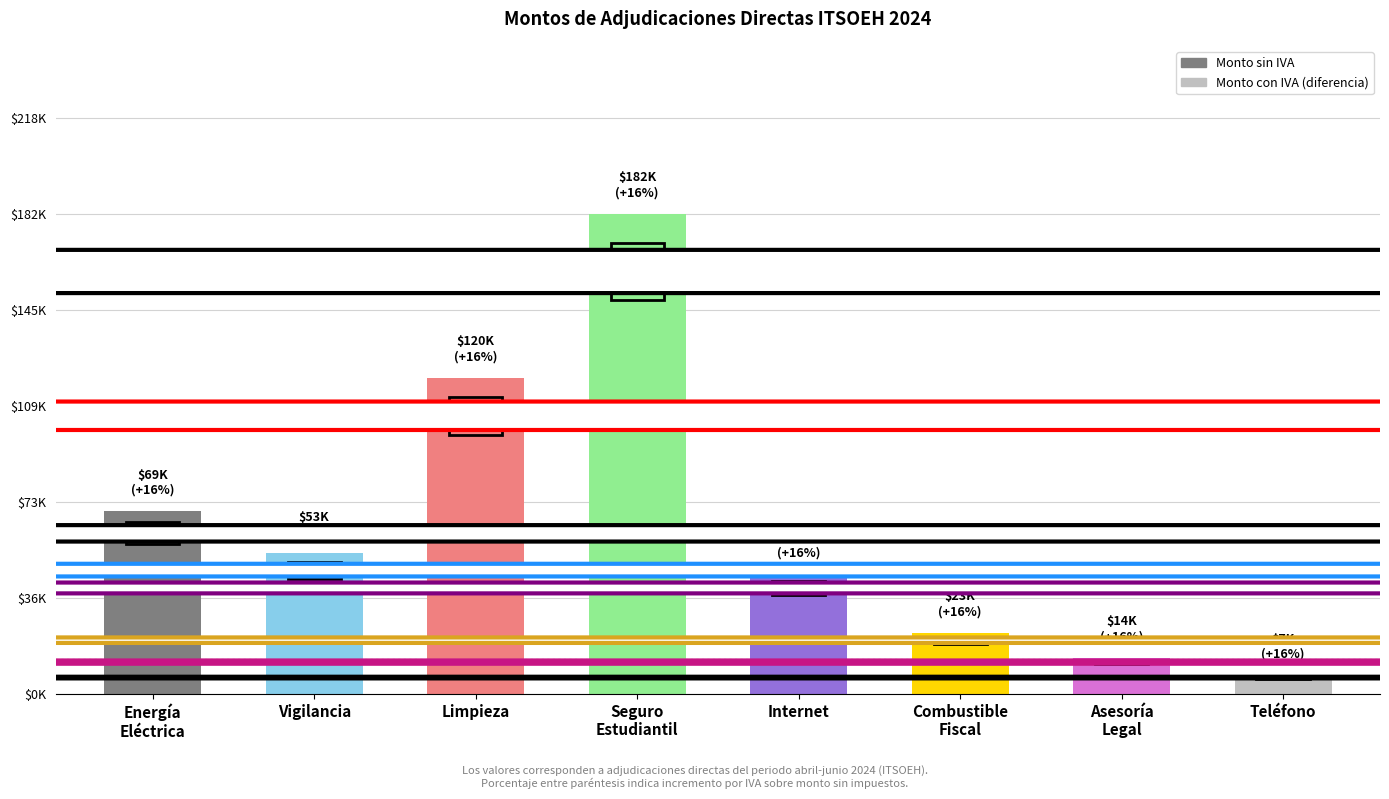

List the labels in order of value, smallest first.

Teléfono, Asesoría
Legal, Combustible
Fiscal, Internet, Vigilancia, Energía
Eléctrica, Limpieza, Seguro
Estudiantil